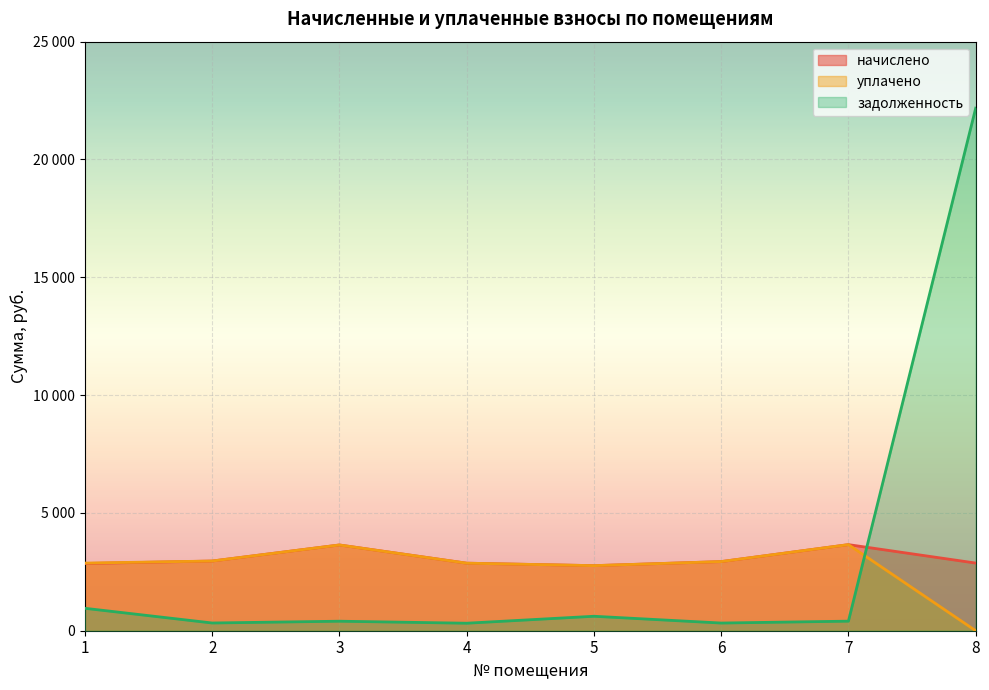

The начислено series shows 1306.8 at 3. True or false?

False